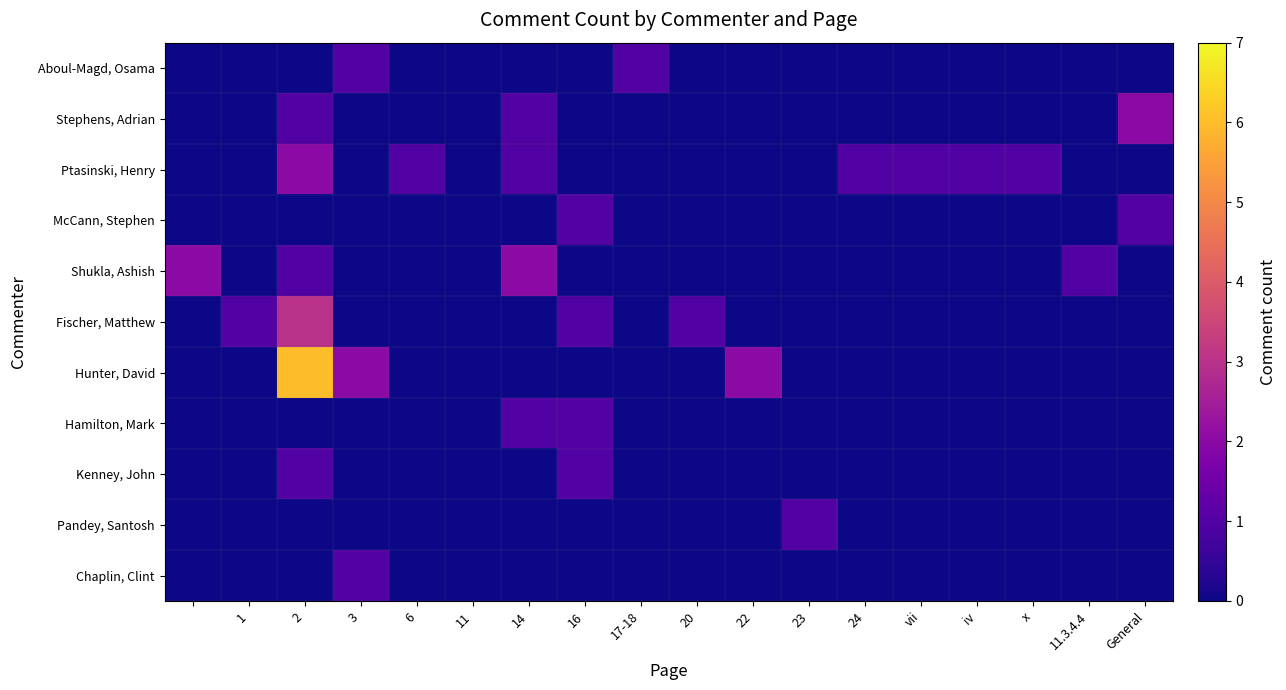

Reading left to right, extract all data points from this chart.

Aboul-Magd, Osama: 0	0	0	1	0	0	0	0	1	0	0	0	0	0	0	0	0	0
Stephens, Adrian: 0	0	1	0	0	0	1	0	0	0	0	0	0	0	0	0	0	2
Ptasinski, Henry: 0	0	2	0	1	0	1	0	0	0	0	0	1	1	1	1	0	0
McCann, Stephen: 0	0	0	0	0	0	0	1	0	0	0	0	0	0	0	0	0	1
Shukla, Ashish: 2	0	1	0	0	0	2	0	0	0	0	0	0	0	0	0	1	0
Fischer, Matthew: 0	1	3	0	0	0	0	1	0	1	0	0	0	0	0	0	0	0
Hunter, David: 0	0	6	2	0	0	0	0	0	0	2	0	0	0	0	0	0	0
Hamilton, Mark: 0	0	0	0	0	0	1	1	0	0	0	0	0	0	0	0	0	0
Kenney, John: 0	0	1	0	0	0	0	1	0	0	0	0	0	0	0	0	0	0
Pandey, Santosh: 0	0	0	0	0	0	0	0	0	0	0	1	0	0	0	0	0	0
Chaplin, Clint: 0	0	0	1	0	0	0	0	0	0	0	0	0	0	0	0	0	0